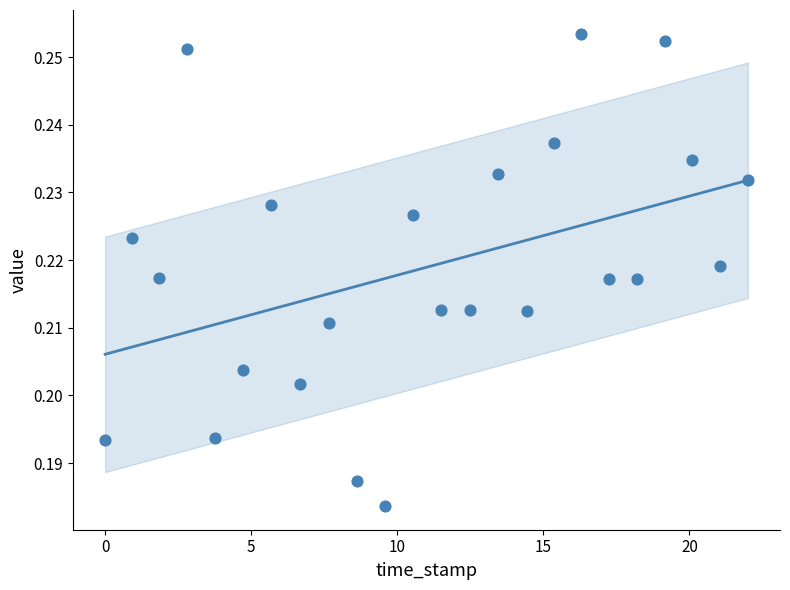

What is the range of X values (max minus min)?

22.0